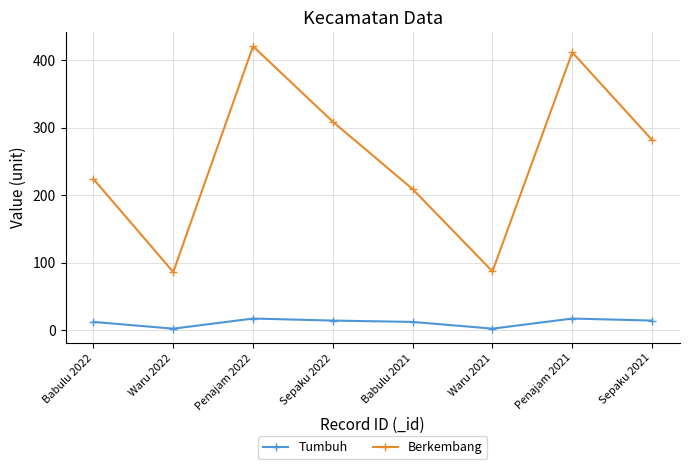

How many categories are shown in the chart?

8